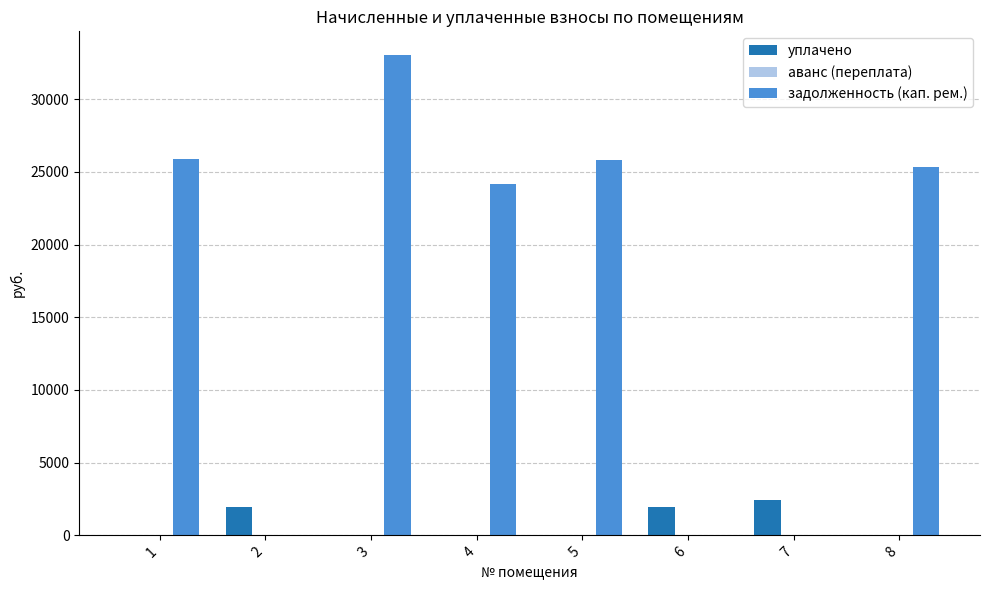

What is the total value across all series at 8?

25356.5